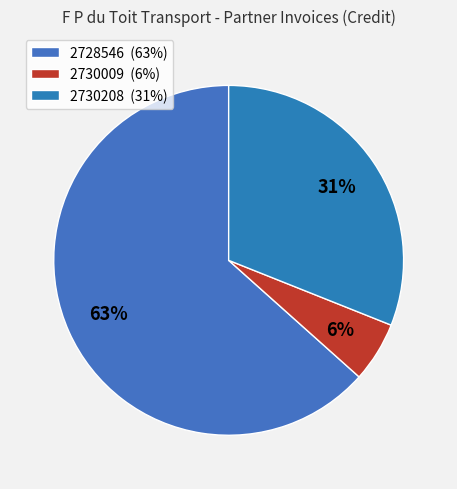

Count the number of slices in the pie.

3